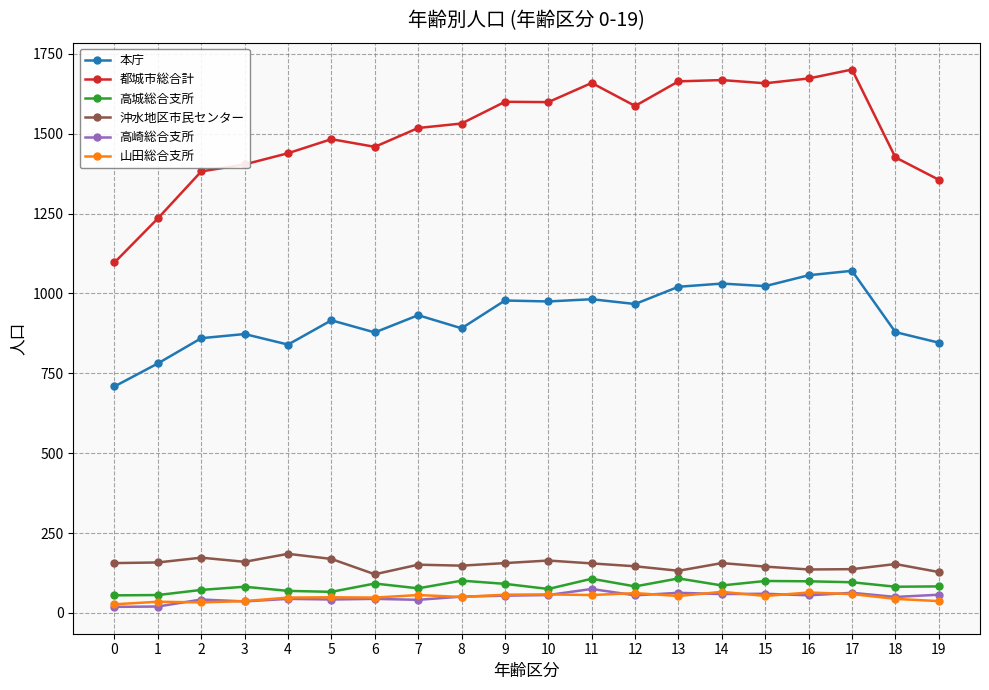

What is the lowest value of the 都城市総合計 series?

1097